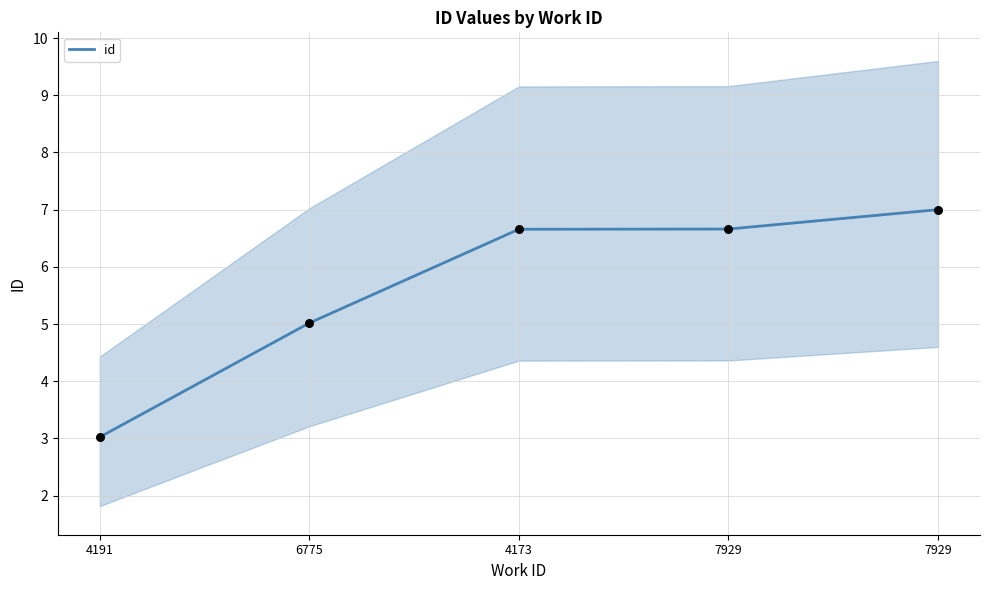

What is the change in value from 6775 to 7929?

+2.0